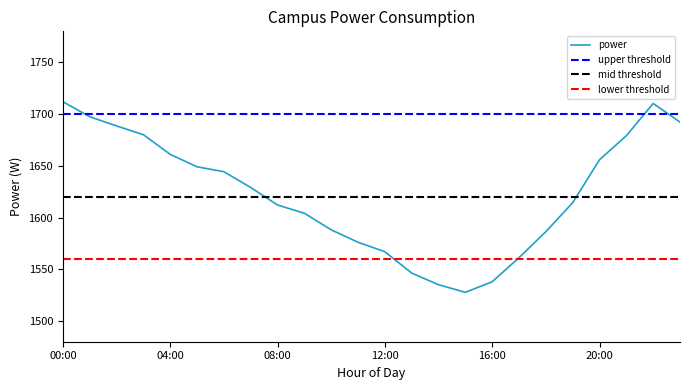

Is this an area chart (filled region under the line)?

No